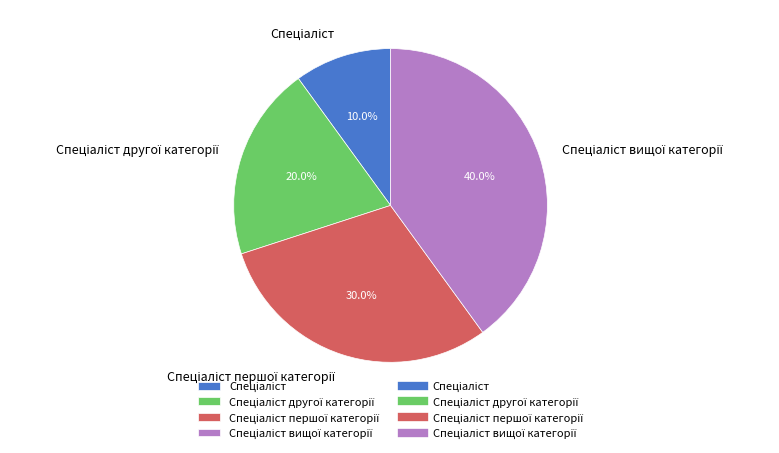

Is there a majority slice in this chart?

No